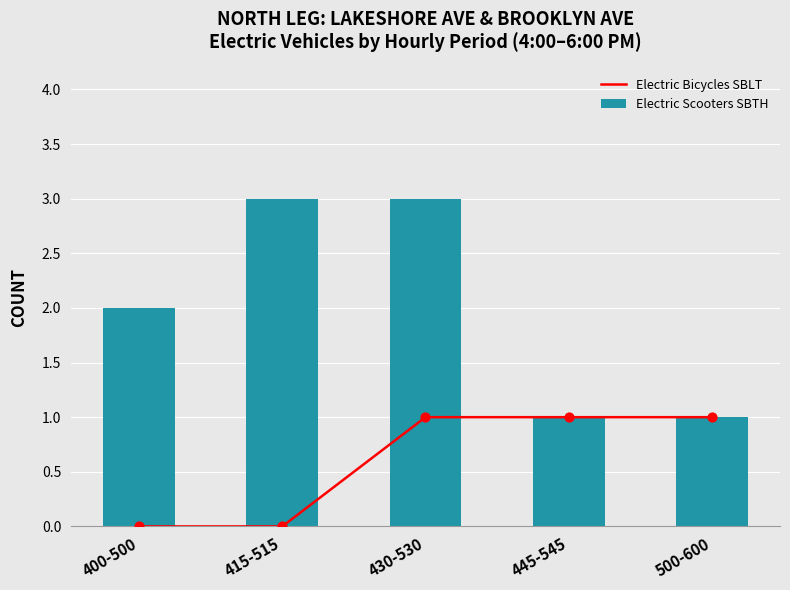

Which series reaches the minimum Y coordinate?

Electric Bicycles SBLT